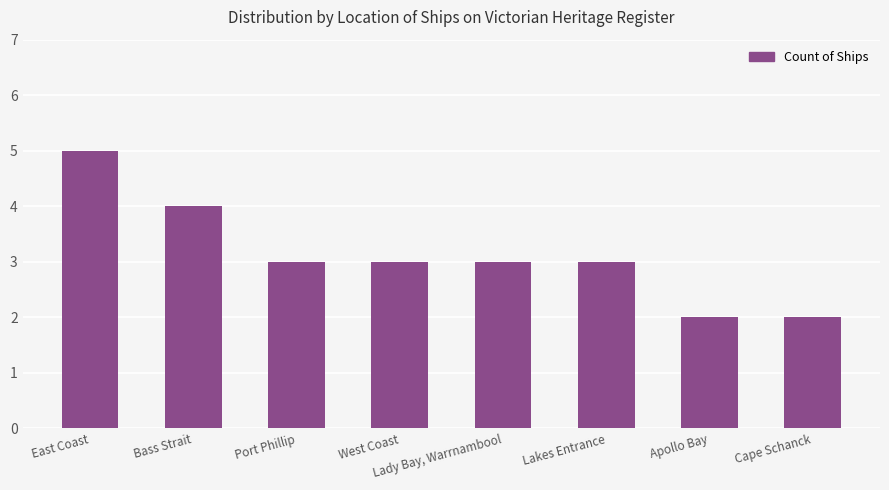

The chart shows a value of 2 at Apollo Bay. True or false?

True